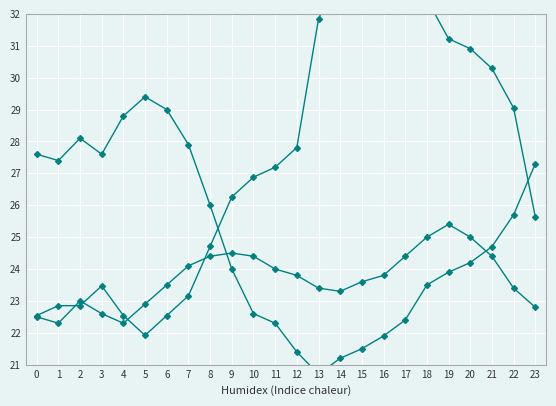

What is the total value across all series at 13?

88.9